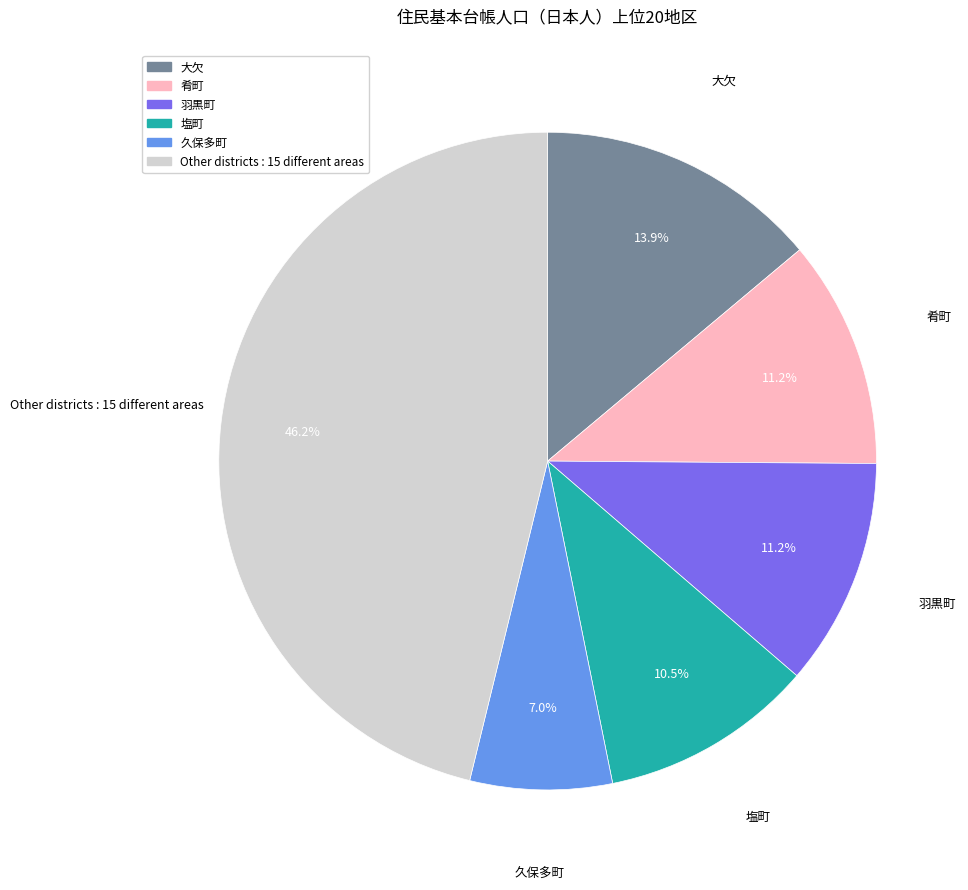

Does any single category account for the majority?

No